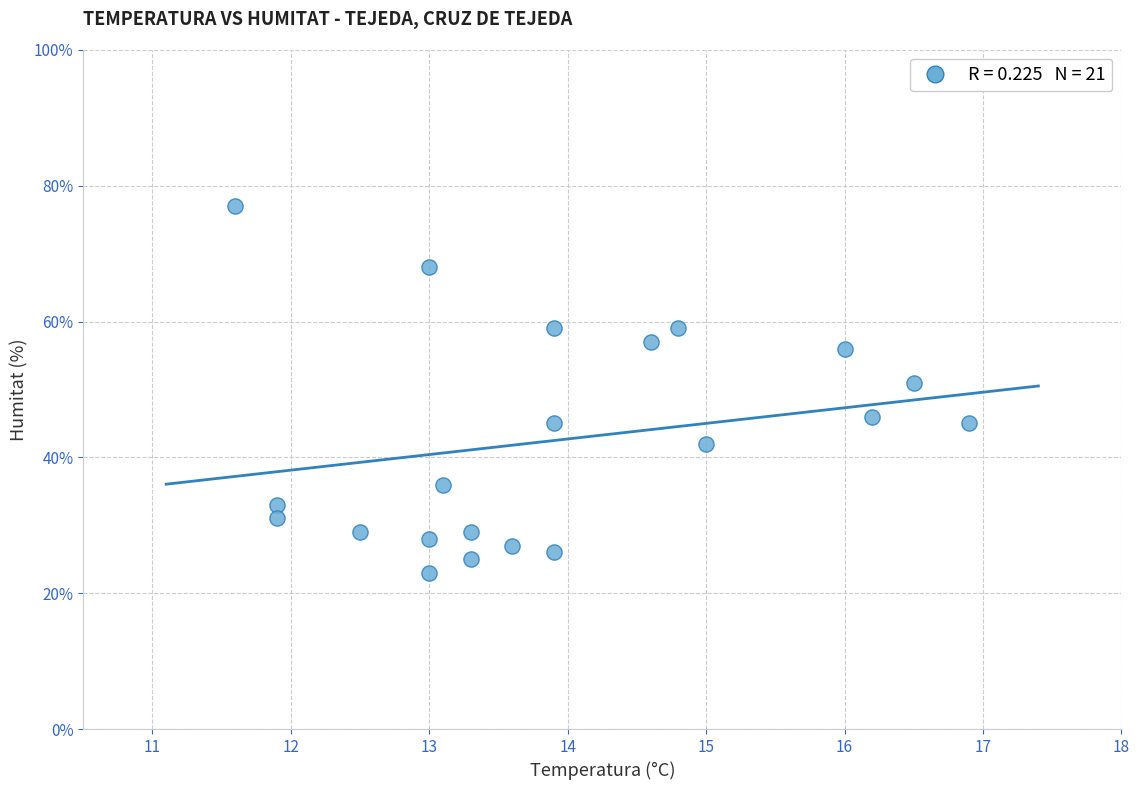

What Y value in the scatter plot is closest to 50?

51